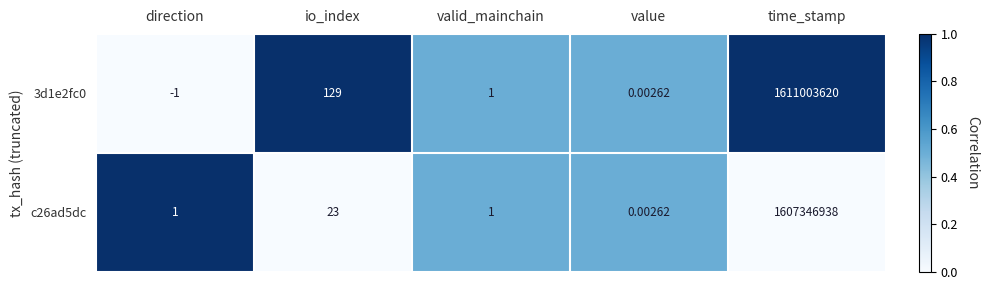

At which category does the chart reach its minimum across all series?

direction